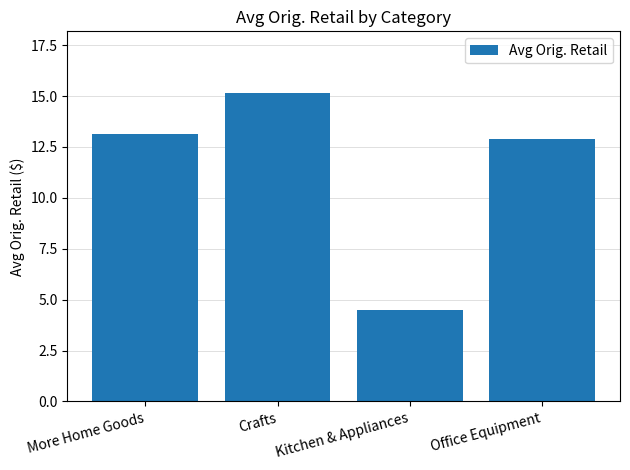

At which label does the data first exceed 13?

More Home Goods